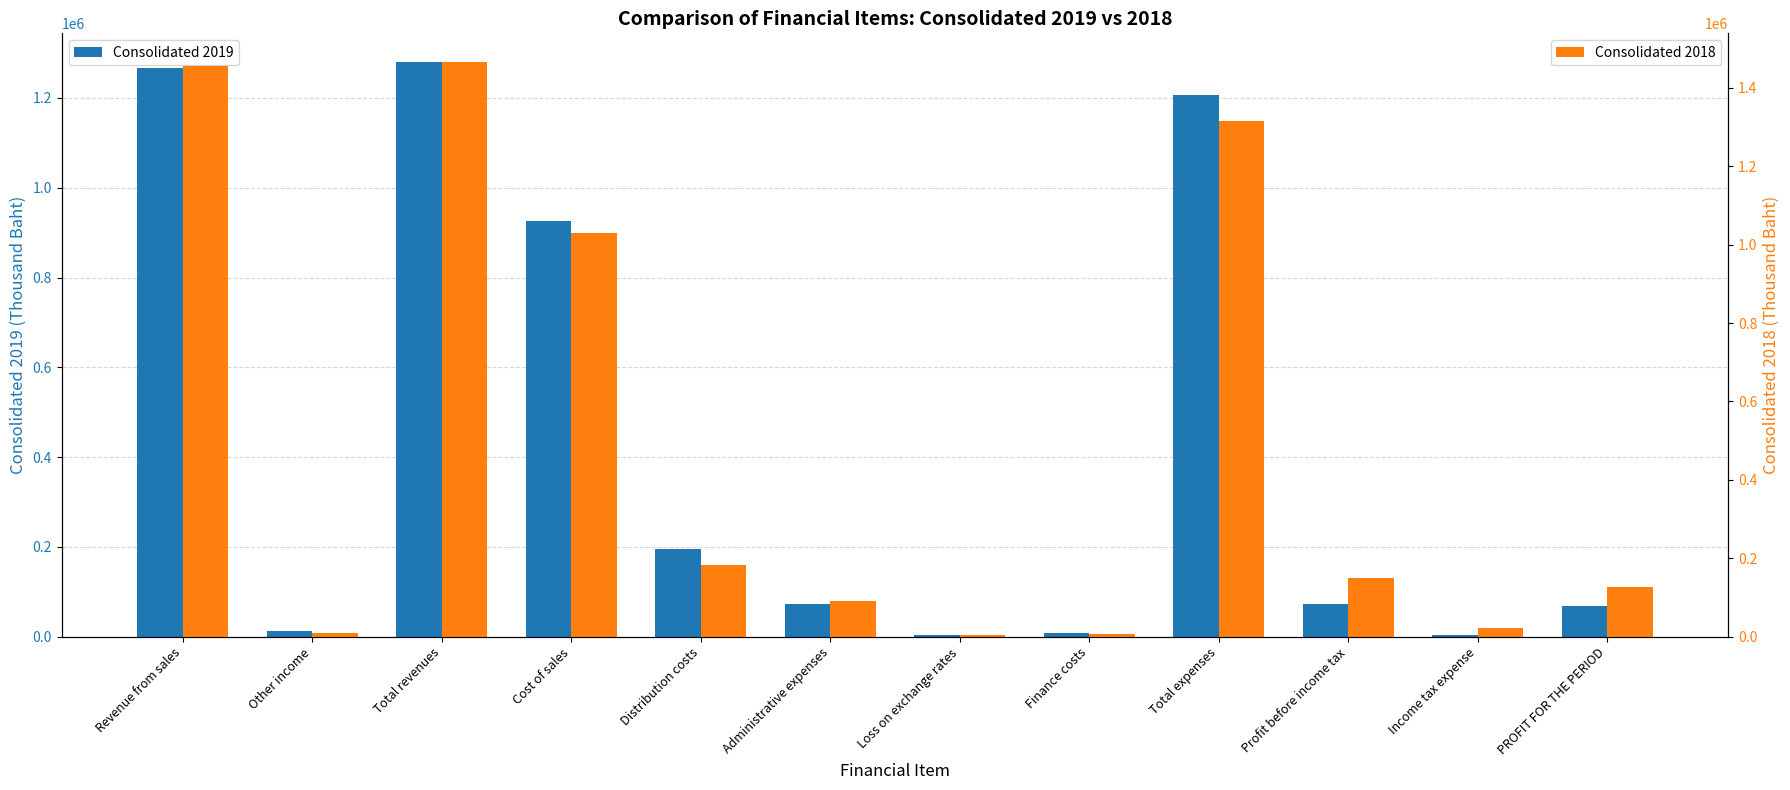

What is the difference between the highest and lowest values at Total expenses?

107598